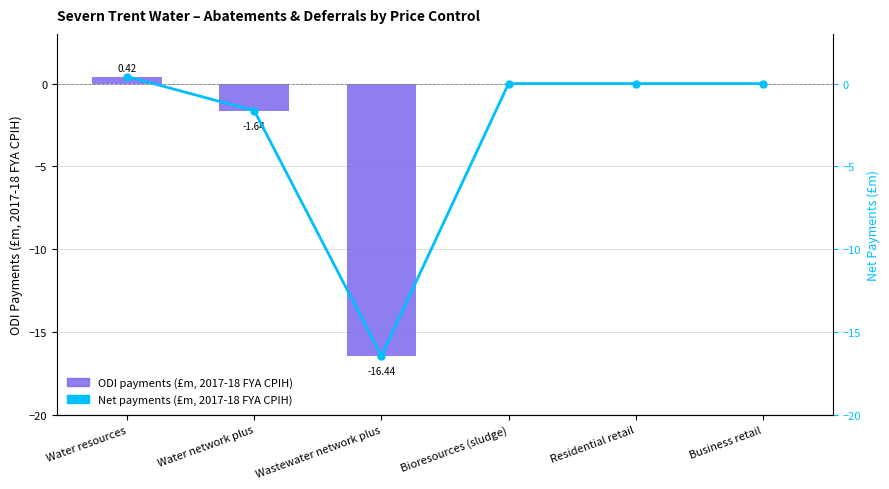

What is the maximum value for Net payments (£m, 2017-18 FYA CPIH)?

0.4